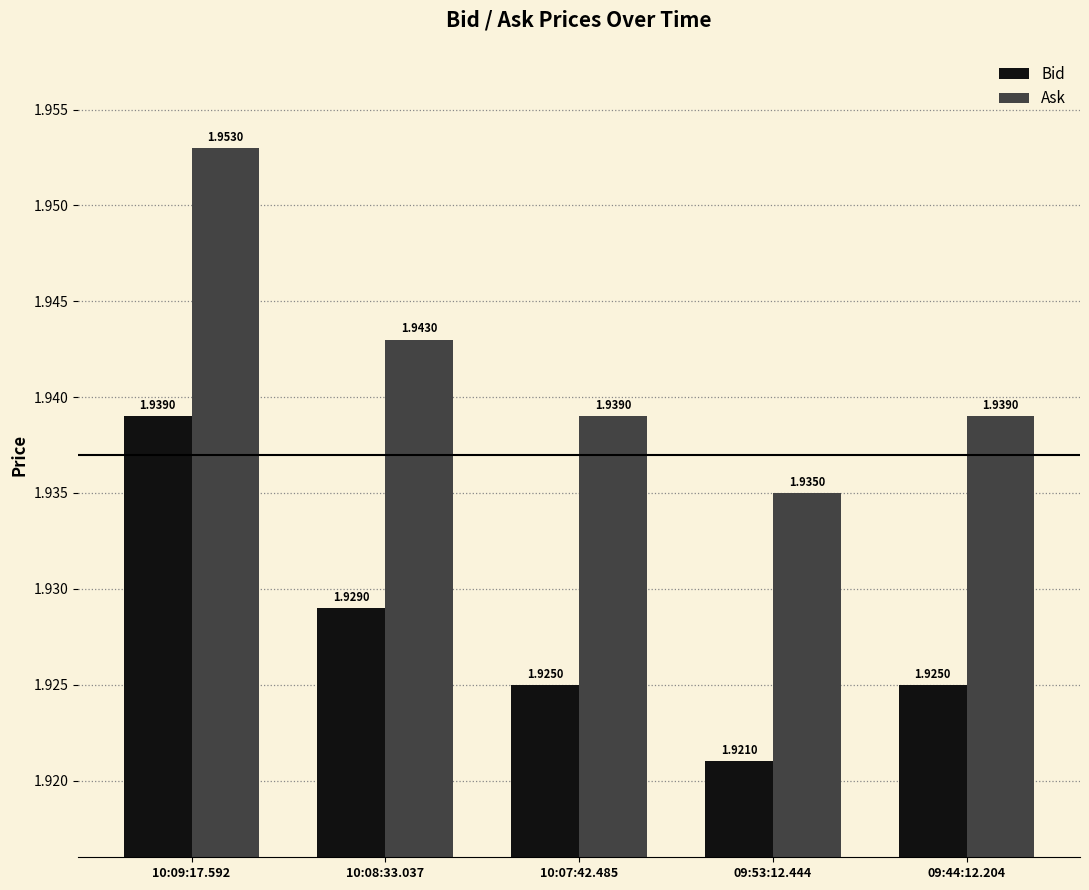

How many data points does each series have?

5